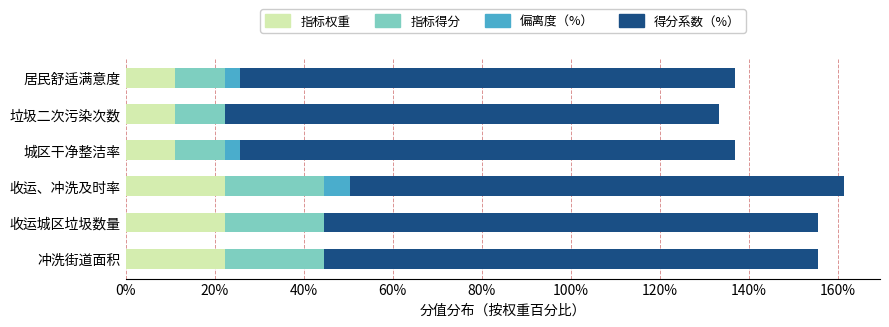

What is the maximum value for 指标权重?

22.2